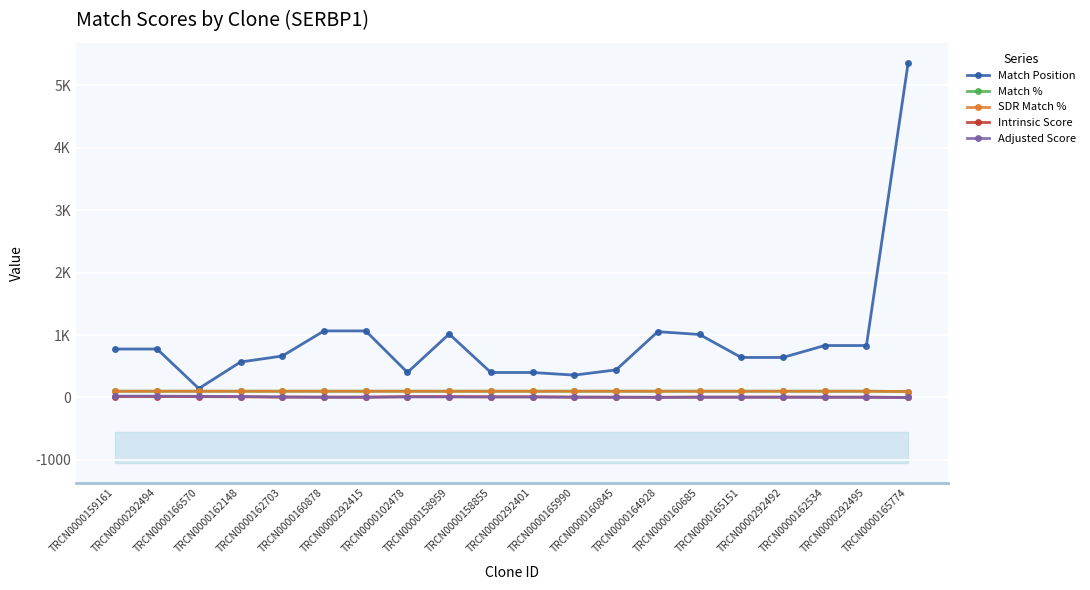

Rank the categories by Intrinsic Score value from highest to lowest.

TRCN0000159161, TRCN0000292494, TRCN0000166570, TRCN0000102478, TRCN0000158959, TRCN0000162148, TRCN0000158855, TRCN0000292401, TRCN0000162703, TRCN0000165990, TRCN0000160685, TRCN0000165151, TRCN0000292492, TRCN0000160878, TRCN0000292415, TRCN0000162534, TRCN0000292495, TRCN0000160845, TRCN0000164928, TRCN0000165774